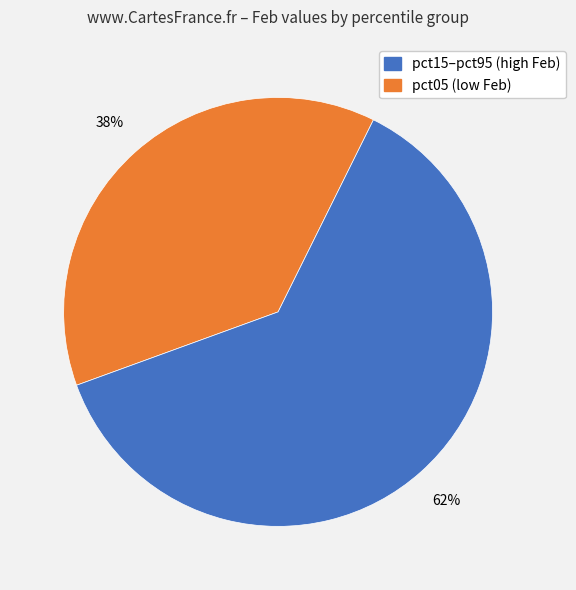

How many slices are in this pie chart?

2